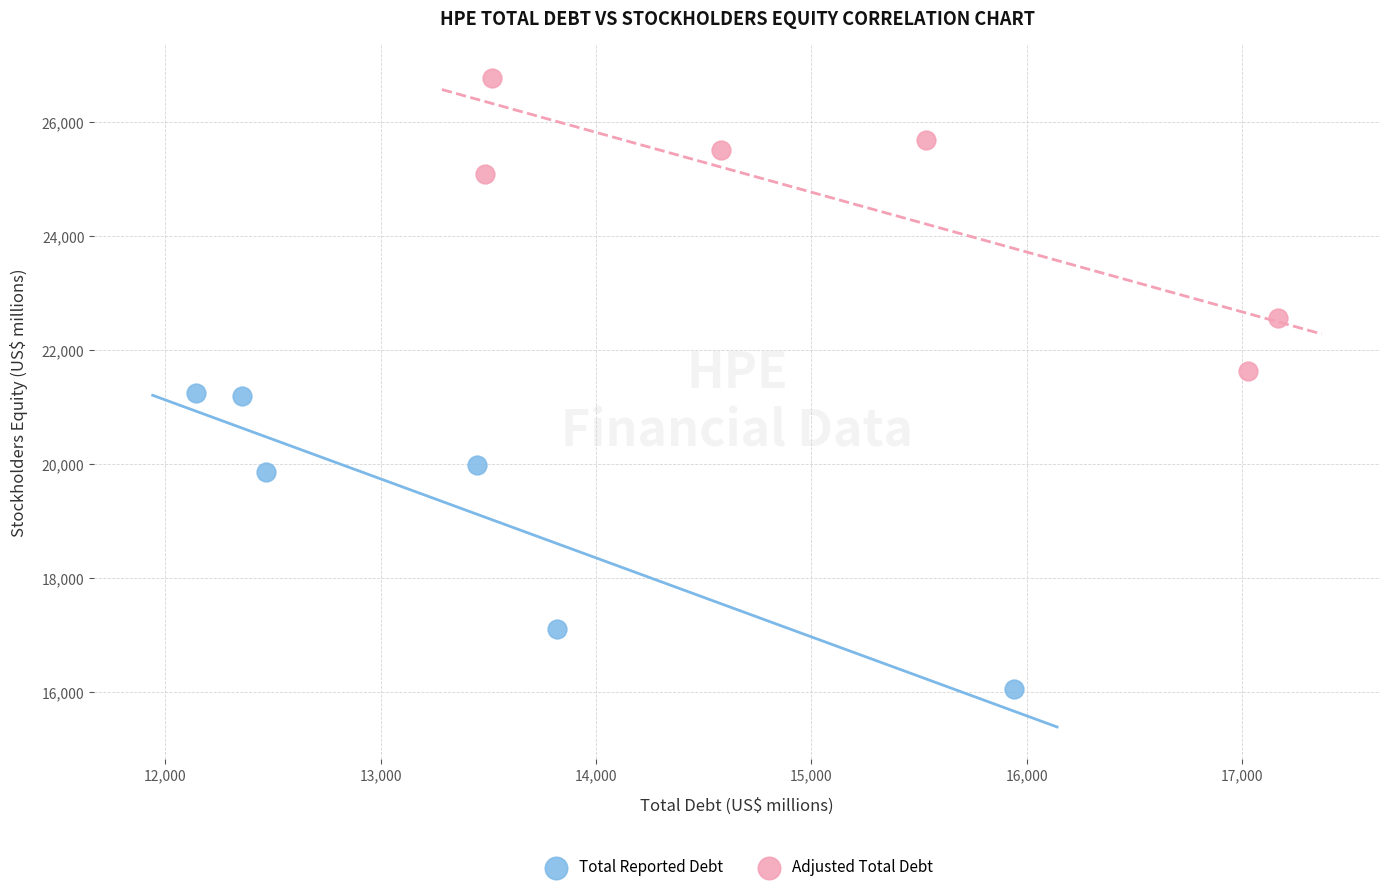

Which series contains the lowest Y value?

Total Reported Debt